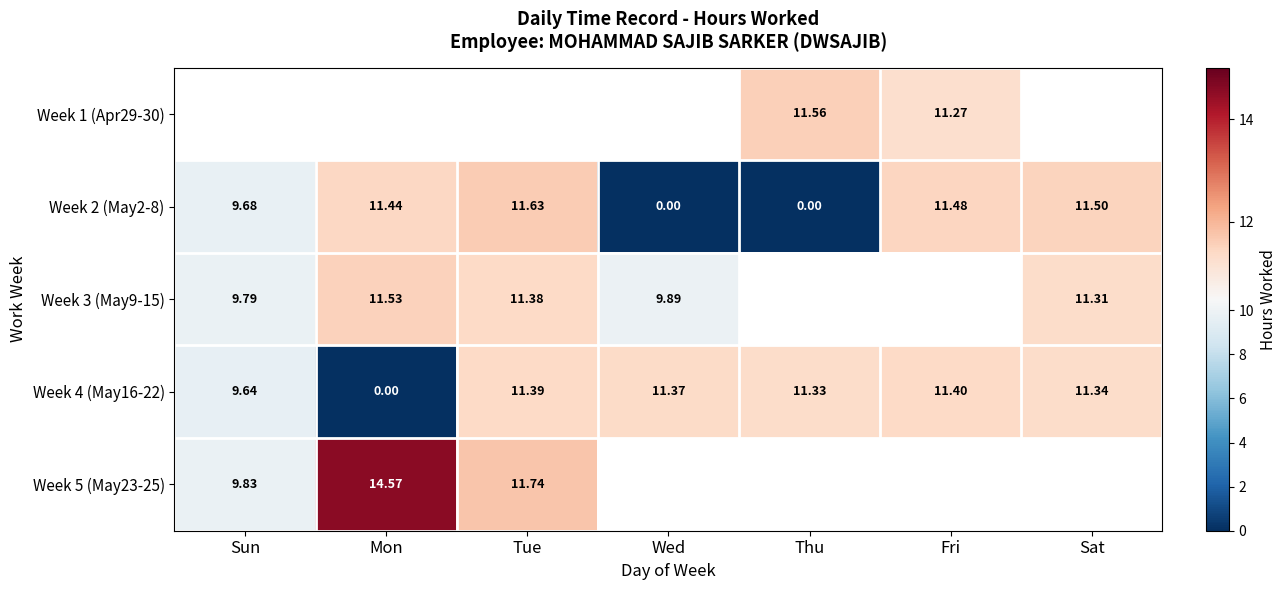

At which label does Week 4 (May16-22) reach its peak?

Fri